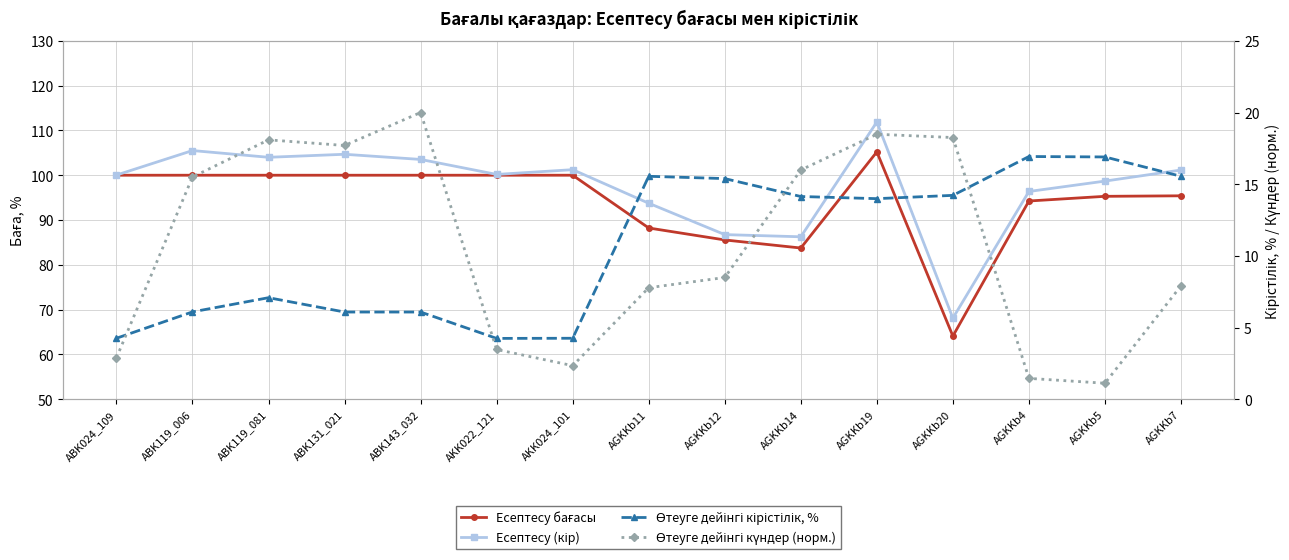

What is the value of the Есептесу бағасы point at the 5th from the left?

100.0